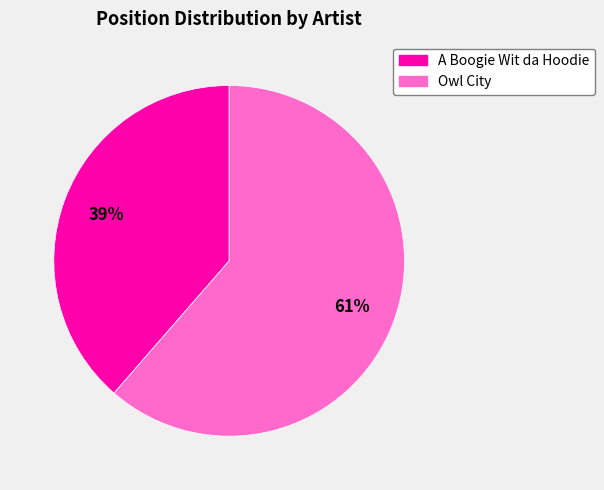

Rank the categories by value from highest to lowest.

Owl City, A Boogie Wit da Hoodie